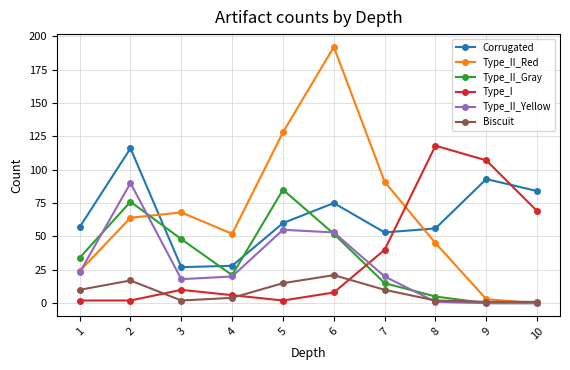

What is the difference between the highest and lowest values at 9?

107